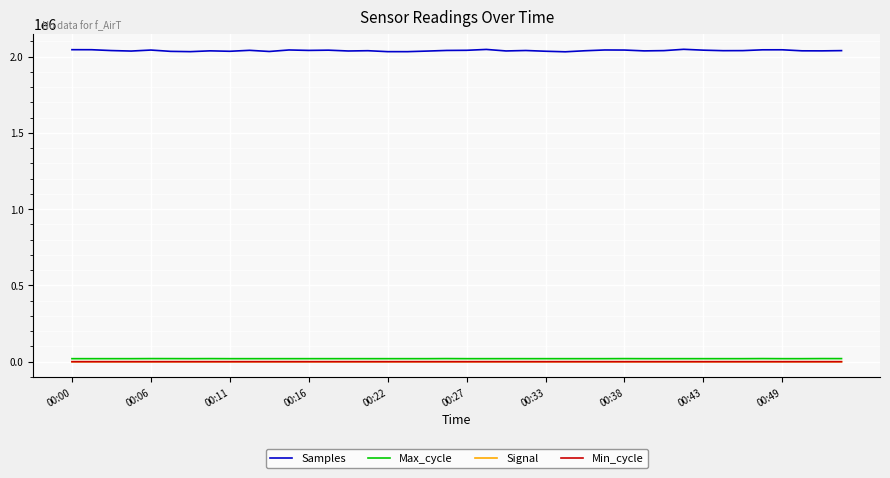

What is the difference between the maximum and minimum values in the Min_cycle series?

1